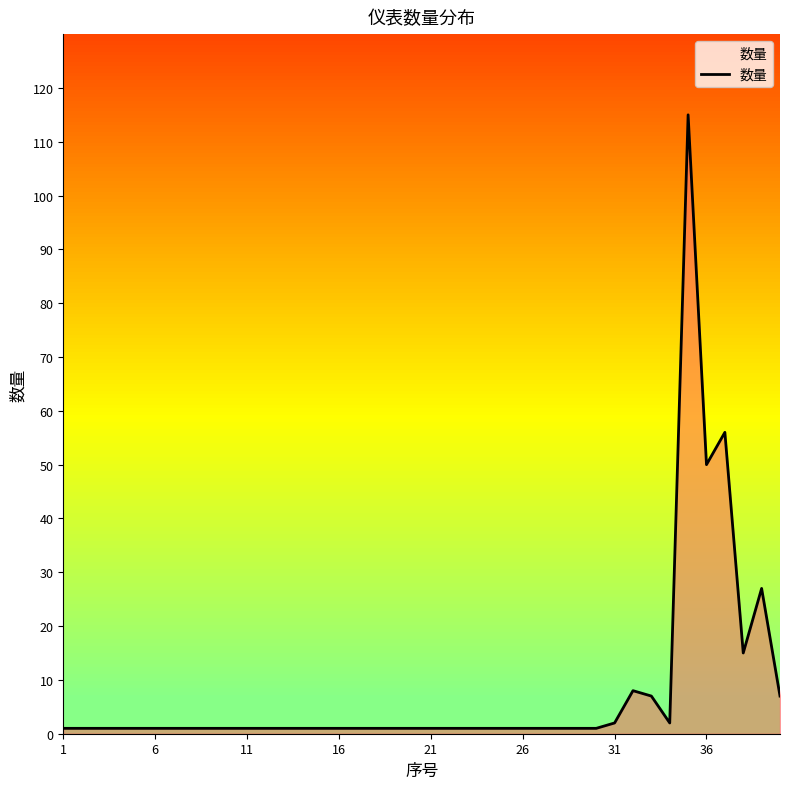

The chart shows a value of 1 at 24. True or false?

False